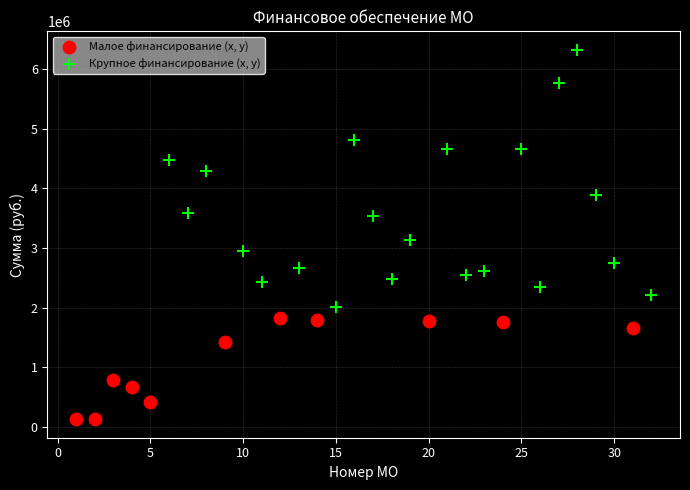

What are all the series names shown in the legend?

Малое финансирование (x, y), Крупное финансирование (x, y)